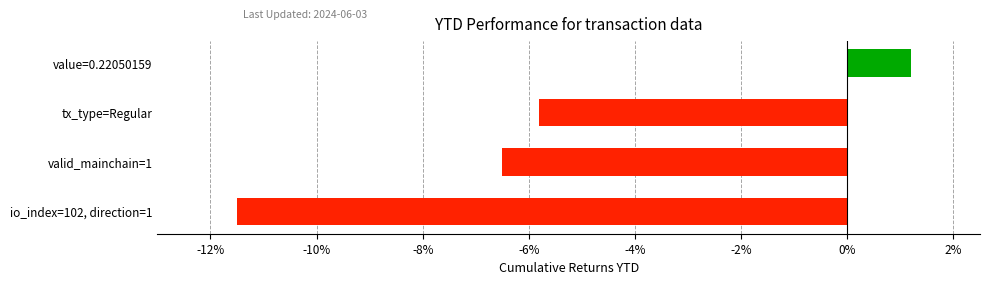

Is it true that the value at tx_type=Regular is -5.8?

True